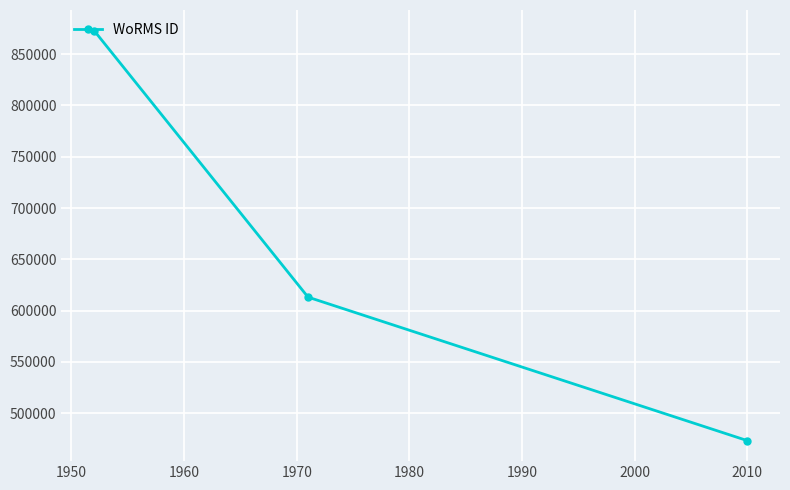

How many lines are shown in the chart?

1